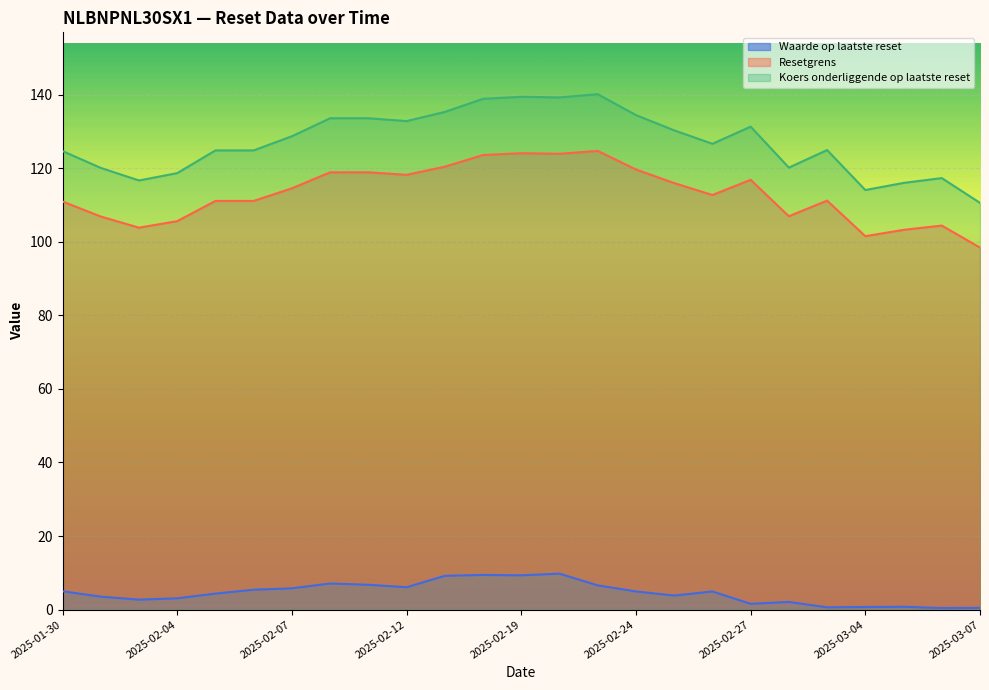

Reading left to right, extract all data points from this chart.

Waarde op laatste reset: 2025-01-30=5.0	2025-01-31=3.5	2025-02-03=2.7	2025-02-04=3.1	2025-02-05=4.3	2025-02-06=5.4	2025-02-07=5.8	2025-02-10=7.1	2025-02-11=6.8	2025-02-12=6.1	2025-02-14=9.2	2025-02-18=9.4	2025-02-19=9.3	2025-02-20=9.8	2025-02-21=6.6	2025-02-24=4.9	2025-02-25=3.8	2025-02-26=4.9	2025-02-27=1.6	2025-02-28=2.1	2025-03-03=0.6	2025-03-04=0.7	2025-03-05=0.8	2025-03-06=0.4	2025-03-07=0.5
Resetgrens: 2025-01-30=110.9	2025-01-31=106.9	2025-02-03=103.8	2025-02-04=105.6	2025-02-05=111.1	2025-02-06=111.1	2025-02-07=114.5	2025-02-10=118.9	2025-02-11=118.9	2025-02-12=118.2	2025-02-14=120.4	2025-02-18=123.6	2025-02-19=124.1	2025-02-20=123.9	2025-02-21=124.7	2025-02-24=119.6	2025-02-25=115.9	2025-02-26=112.7	2025-02-27=116.8	2025-02-28=106.9	2025-03-03=111.2	2025-03-04=101.5	2025-03-05=103.2	2025-03-06=104.4	2025-03-07=98.4
Koers onderliggende op laatste reset: 2025-01-30=124.7	2025-01-31=120.1	2025-02-03=116.7	2025-02-04=118.7	2025-02-05=124.8	2025-02-06=124.8	2025-02-07=128.7	2025-02-10=133.6	2025-02-11=133.6	2025-02-12=132.8	2025-02-14=135.3	2025-02-18=138.8	2025-02-19=139.4	2025-02-20=139.2	2025-02-21=140.1	2025-02-24=134.4	2025-02-25=130.3	2025-02-26=126.6	2025-02-27=131.3	2025-02-28=120.2	2025-03-03=124.9	2025-03-04=114.1	2025-03-05=116.0	2025-03-06=117.3	2025-03-07=110.6